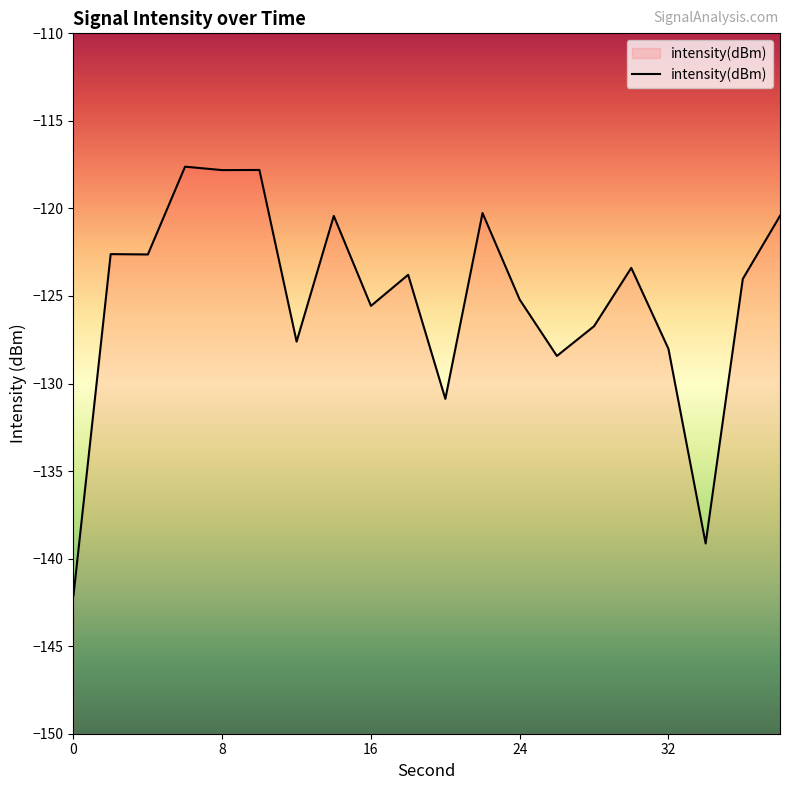

What is the greatest value displayed?

-117.6